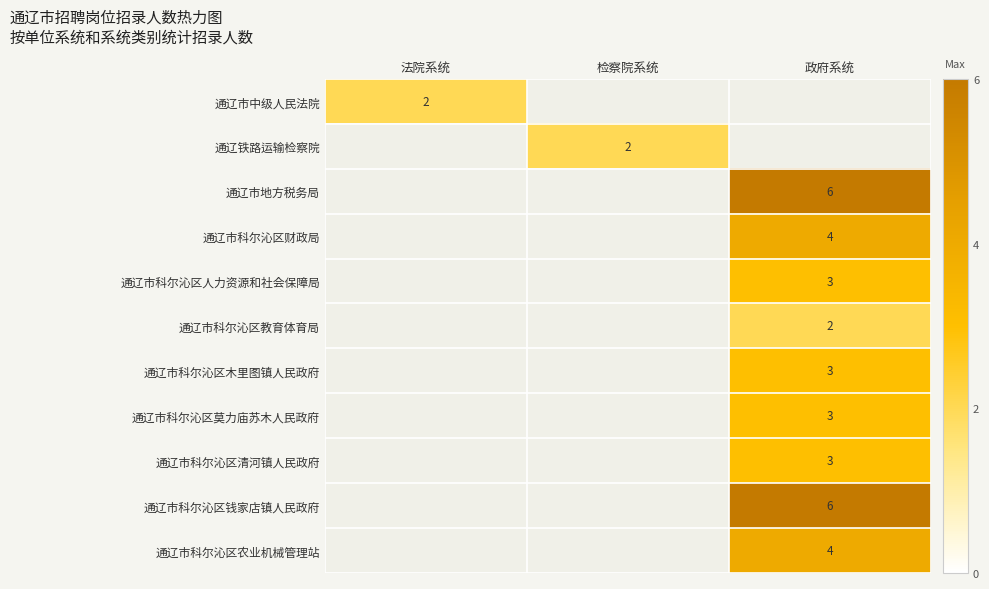

Is it true that 通辽市地方税务局 equals 10 at 政府系统?

False